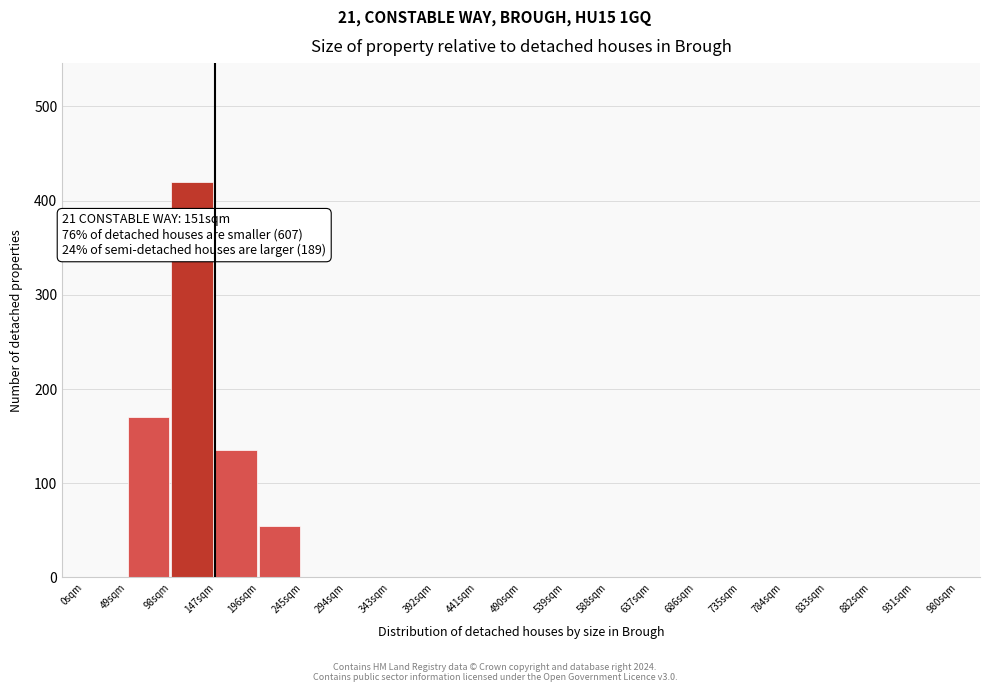

Reading left to right, extract all data points from this chart.

0sqm=0	49sqm=170	98sqm=420	147sqm=135	196sqm=55	245sqm=0	294sqm=0	343sqm=0	392sqm=0	441sqm=0	490sqm=0	539sqm=0	588sqm=0	637sqm=0	686sqm=0	735sqm=0	784sqm=0	833sqm=0	882sqm=0	931sqm=0